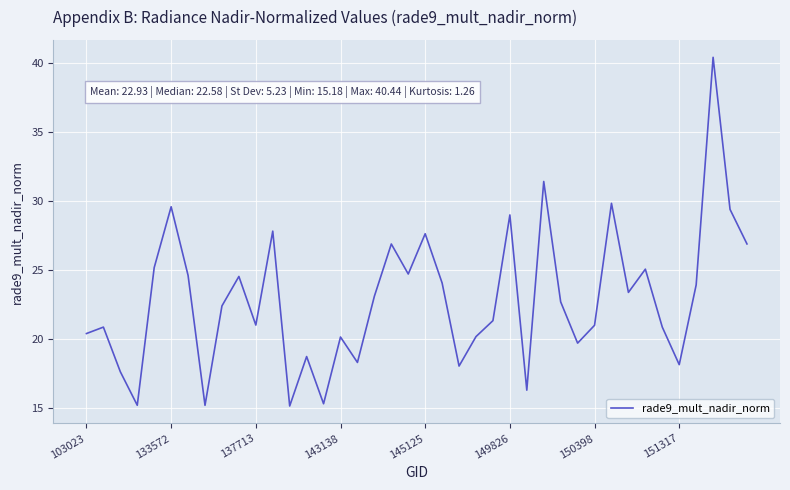

What is the minimum value shown in the chart?

15.2